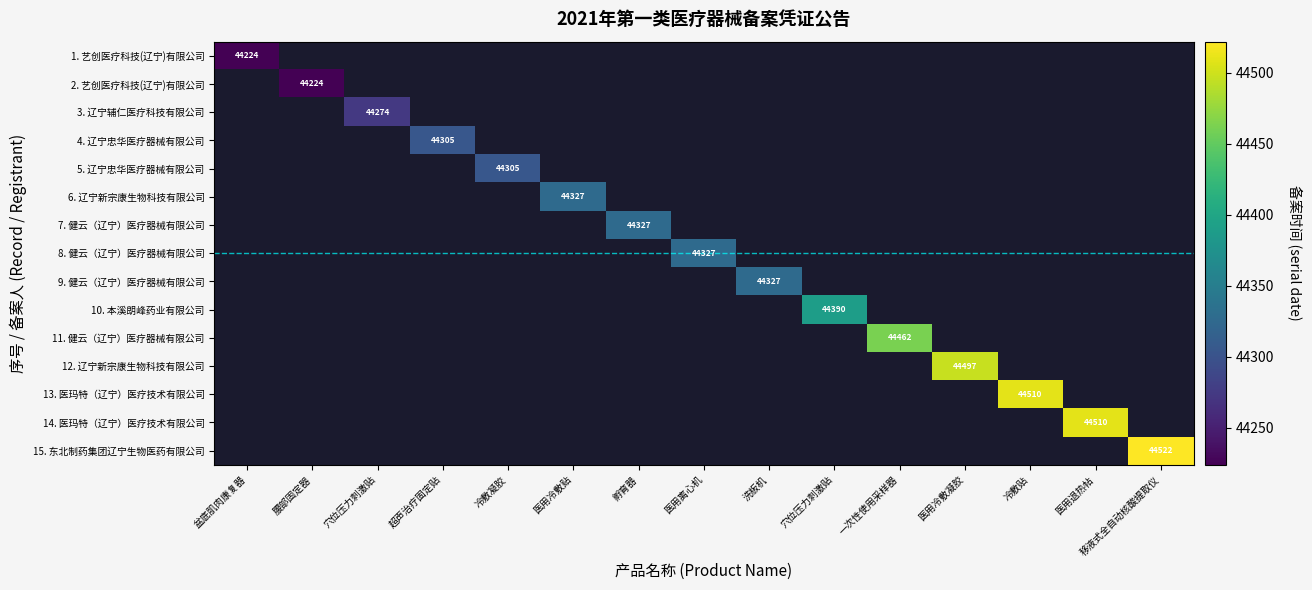

Is the value of 3. 辽宁辅仁医疗科技有限公司 at 孵育器 greater than the value of 14. 医玛特（辽宁）医疗技术有限公司 at 医用冷敷贴?

No